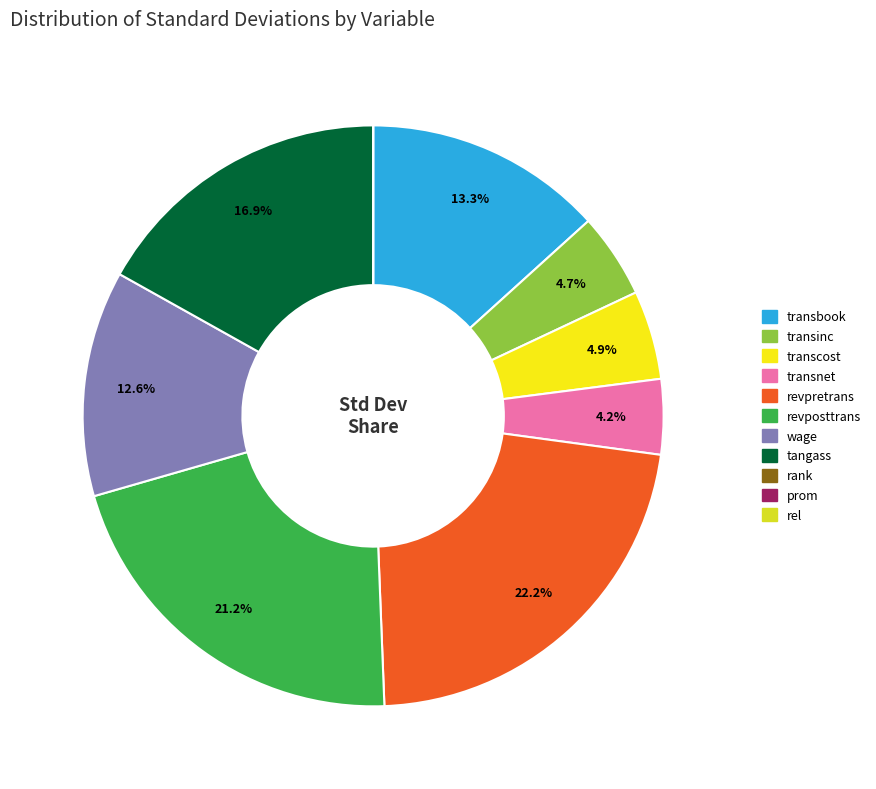

To the nearest percent, what is the difference between the largest and smallest slice percentages?

22%